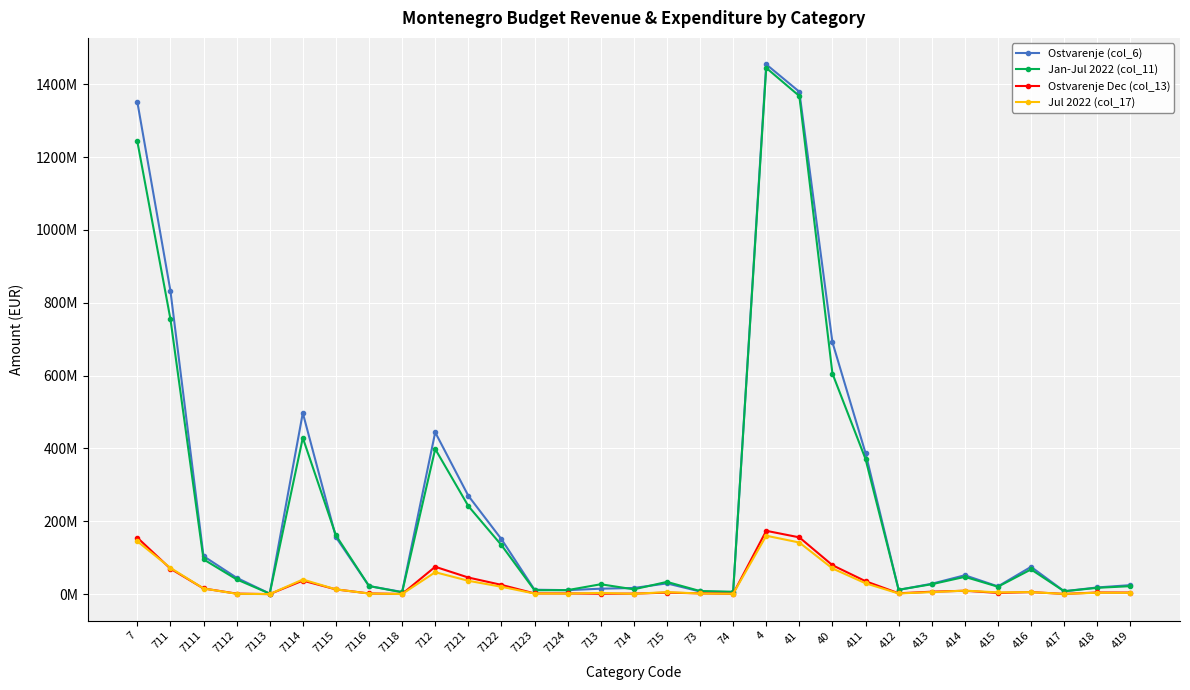

What position from the left is 73?

18